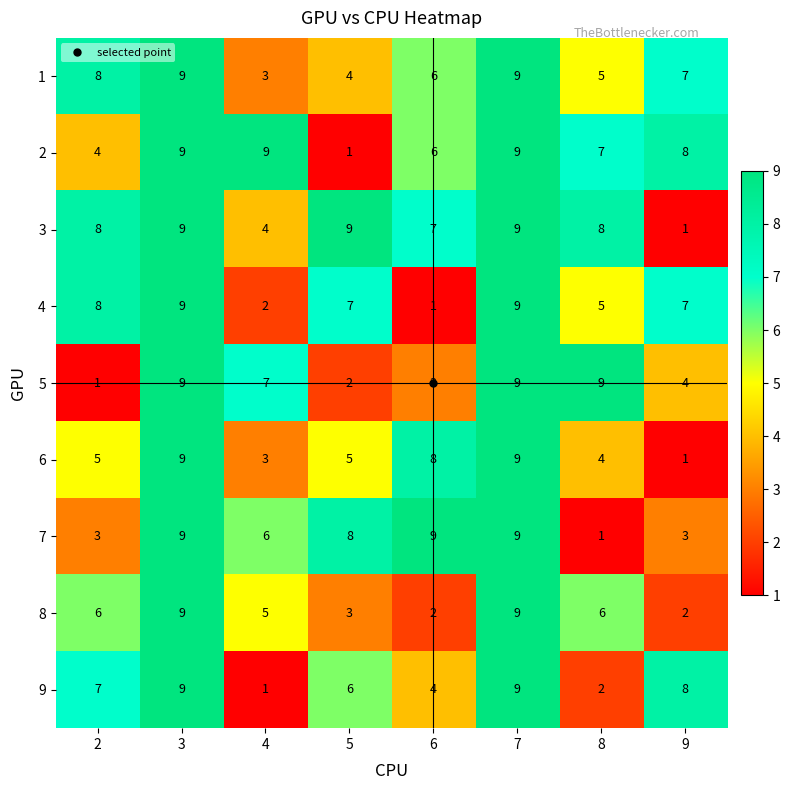

Where is 4 nearest to the value 5?

8